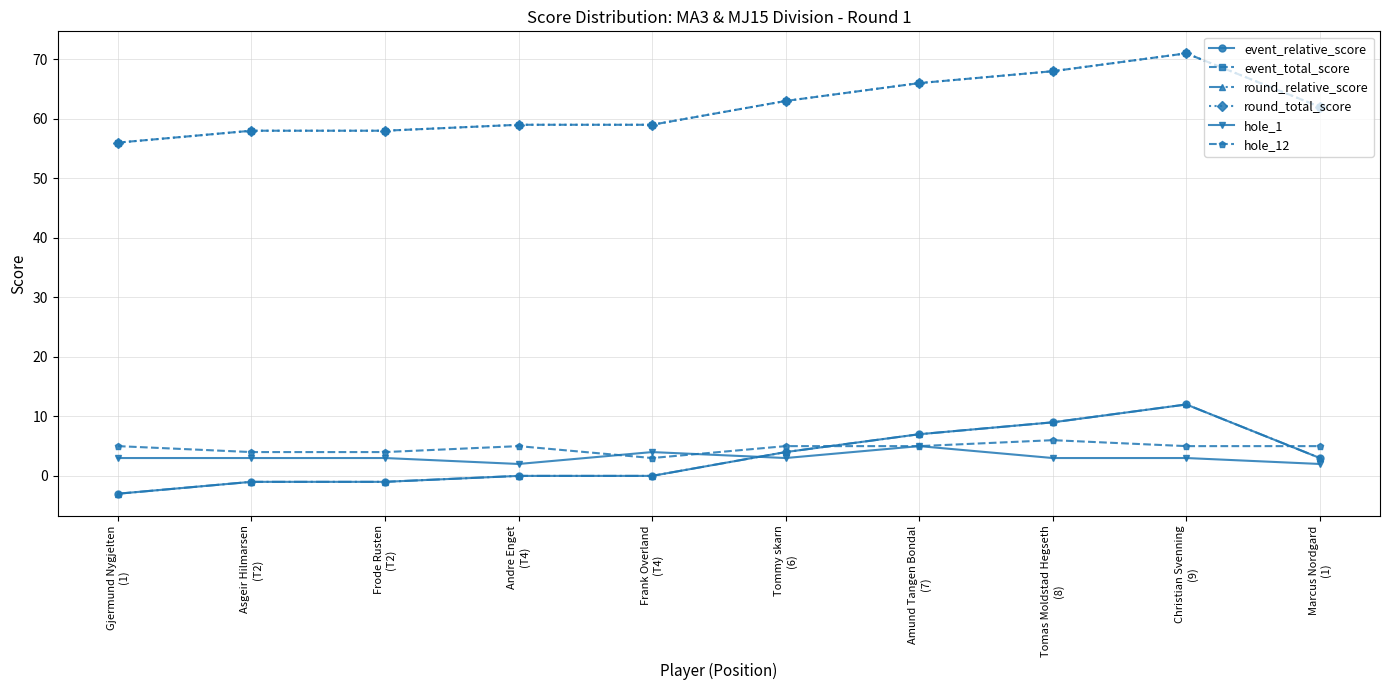

At Gjermund Nygjelten
(1), list the series in order from smallest to largest.

event_relative_score, round_relative_score, hole_1, hole_12, event_total_score, round_total_score